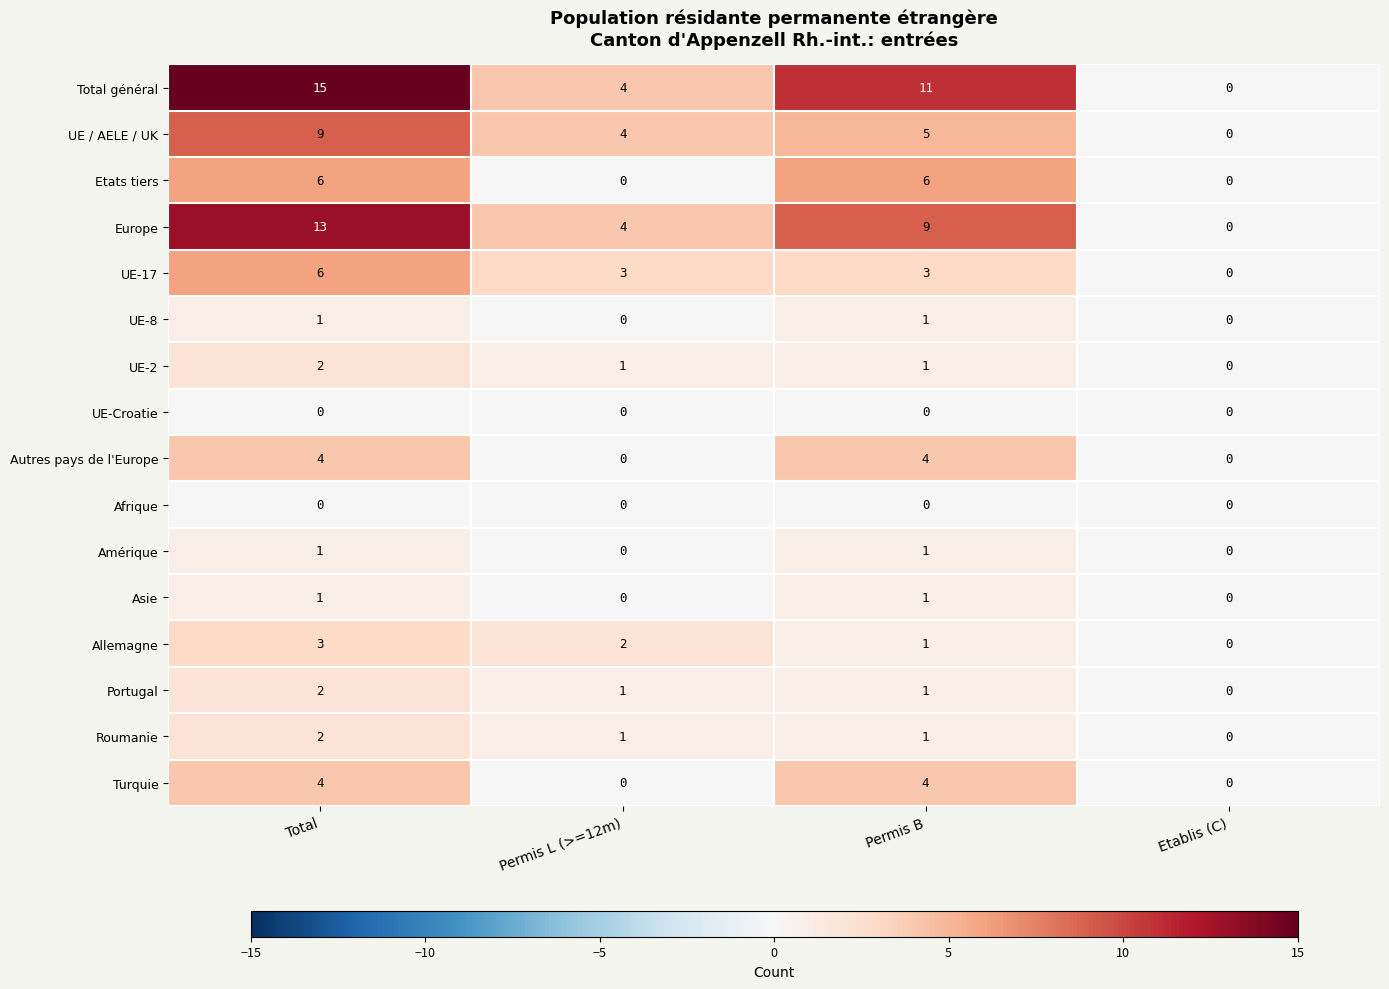

What is the sum of all Total général values?

30